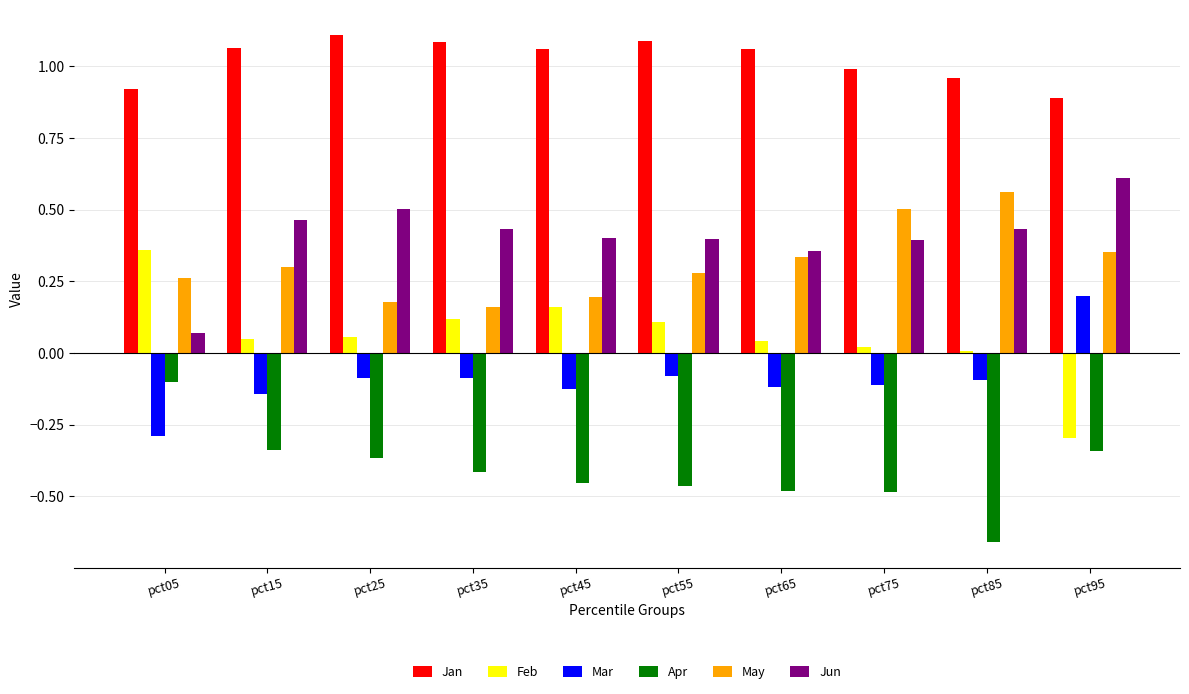

What is the sum of the Jan values at pct25 and pct95?

2.0